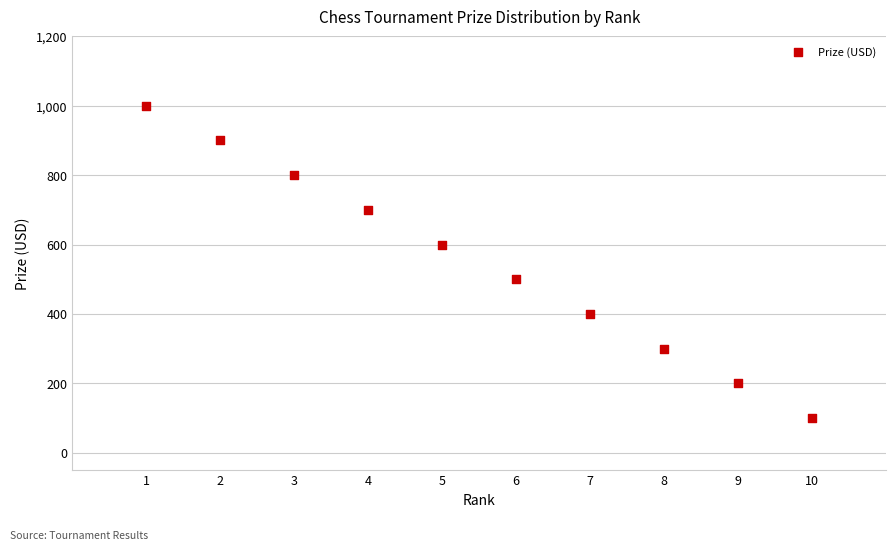

What is the range of X values (max minus min)?

9